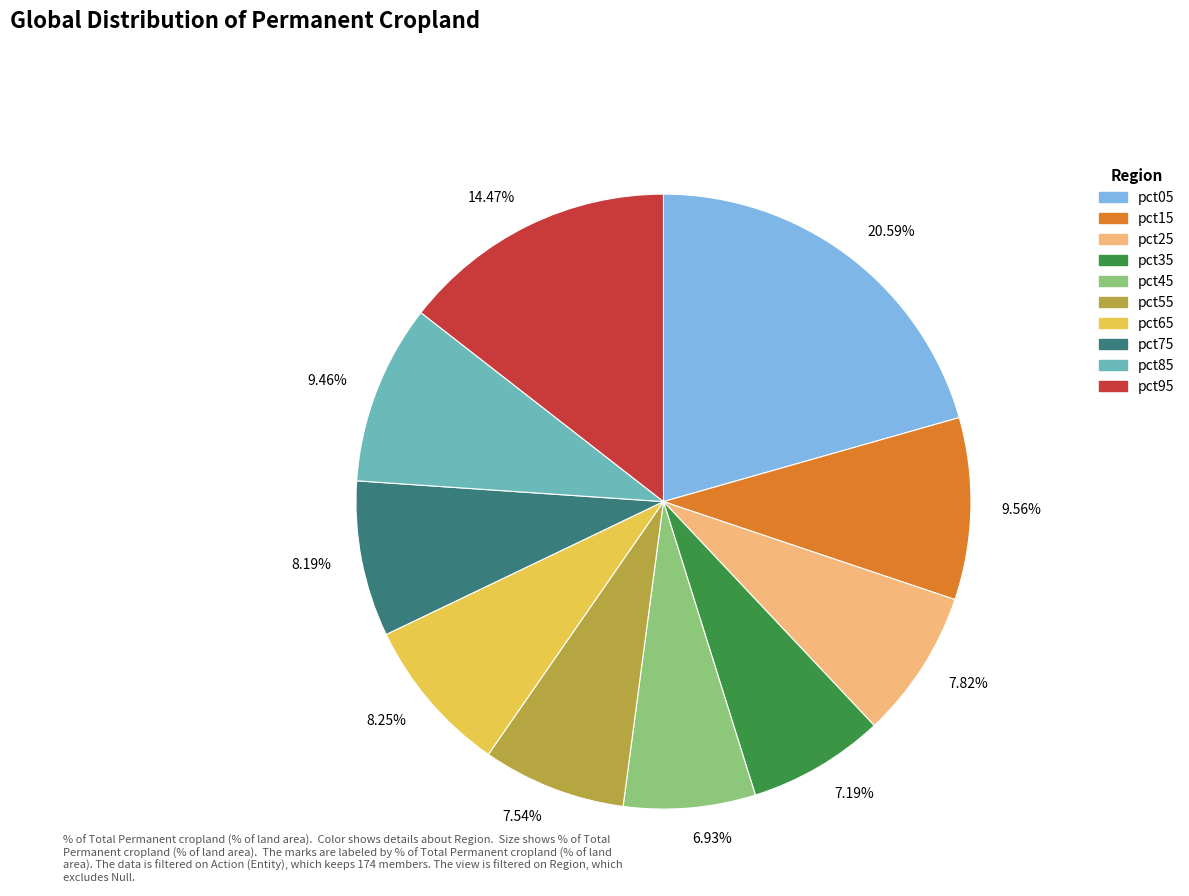

Count the number of slices in the pie.

10